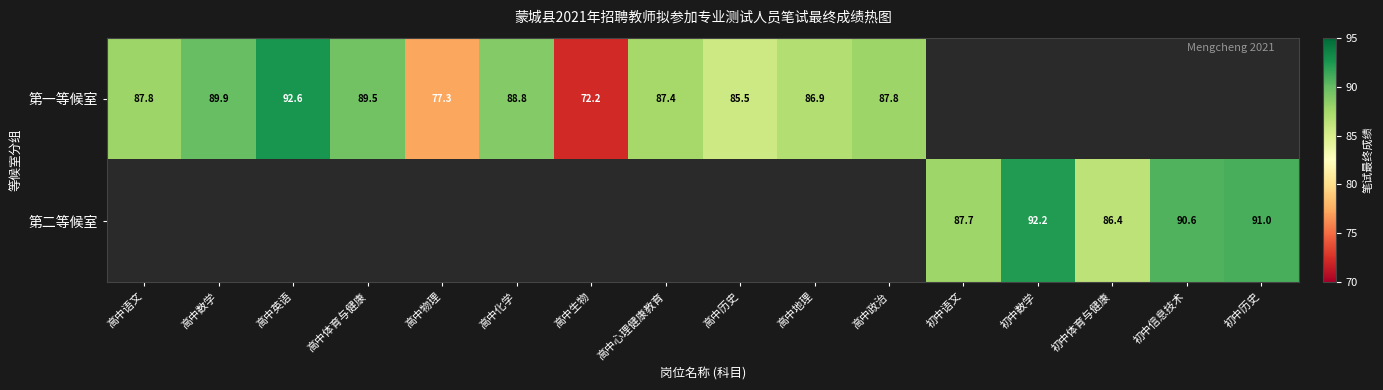

How many data points does each series have?

16